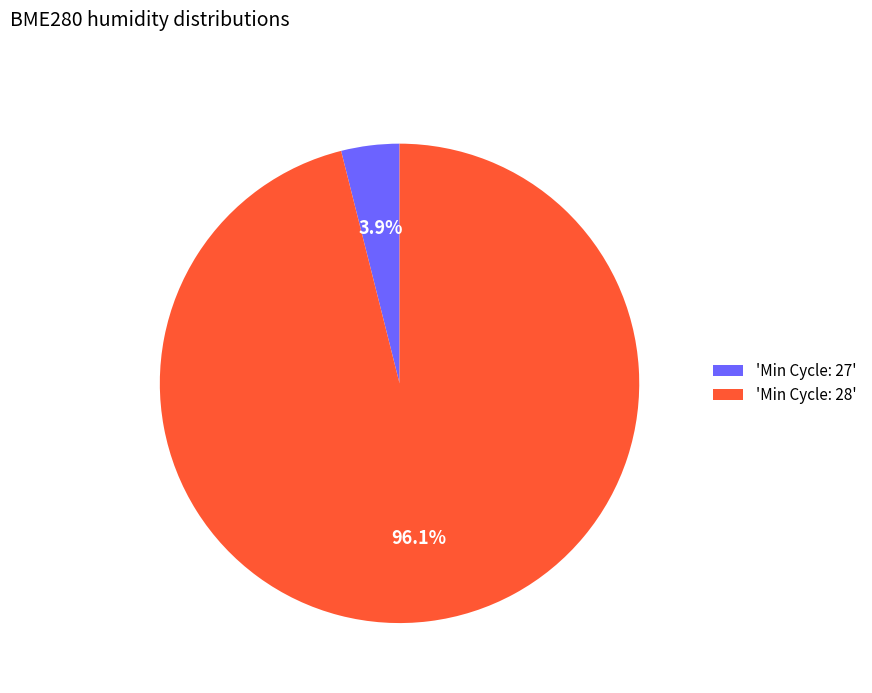

What is the largest slice in the pie chart?

'Min Cycle: 28'